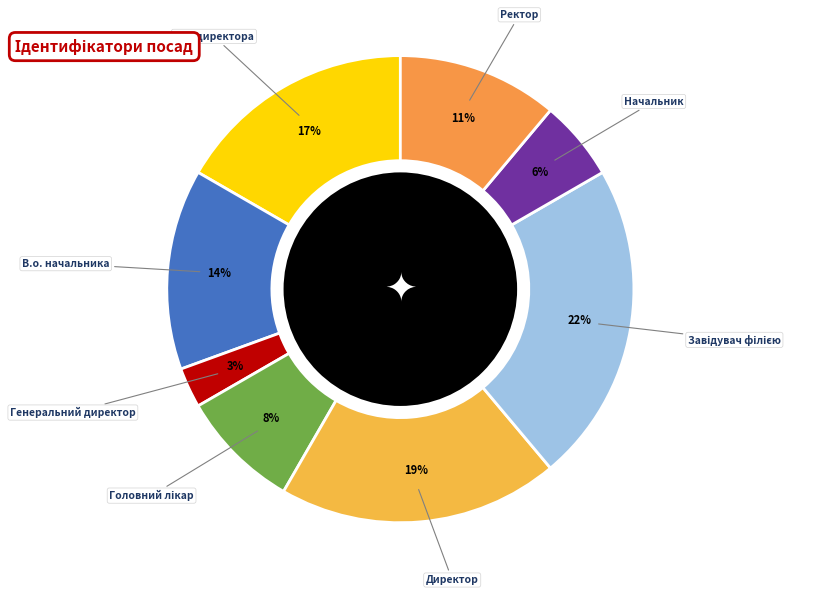

Which has a higher value, Генеральний директор or В.о. начальника?

В.о. начальника